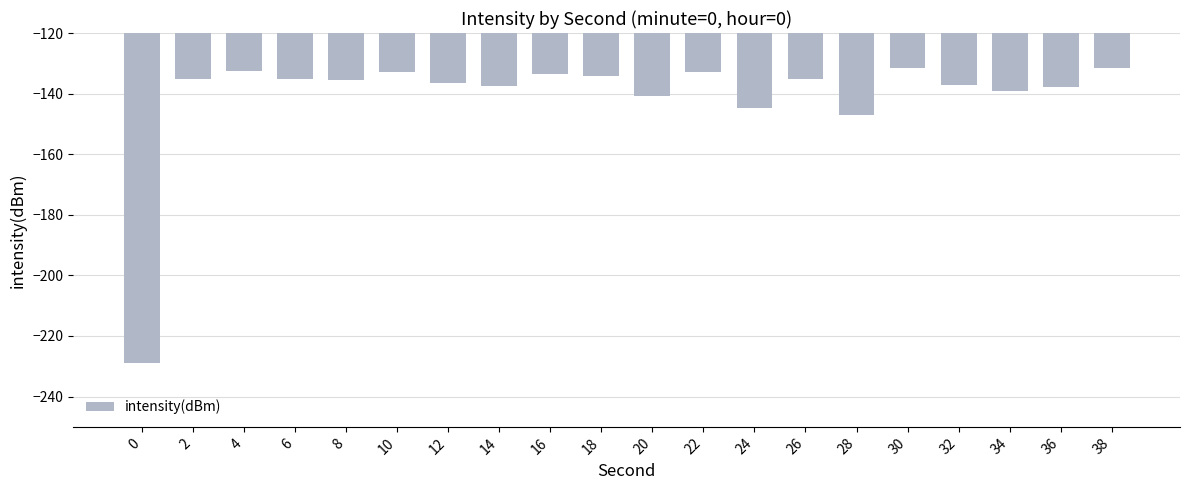

What is the sum of all values?

-2819.5